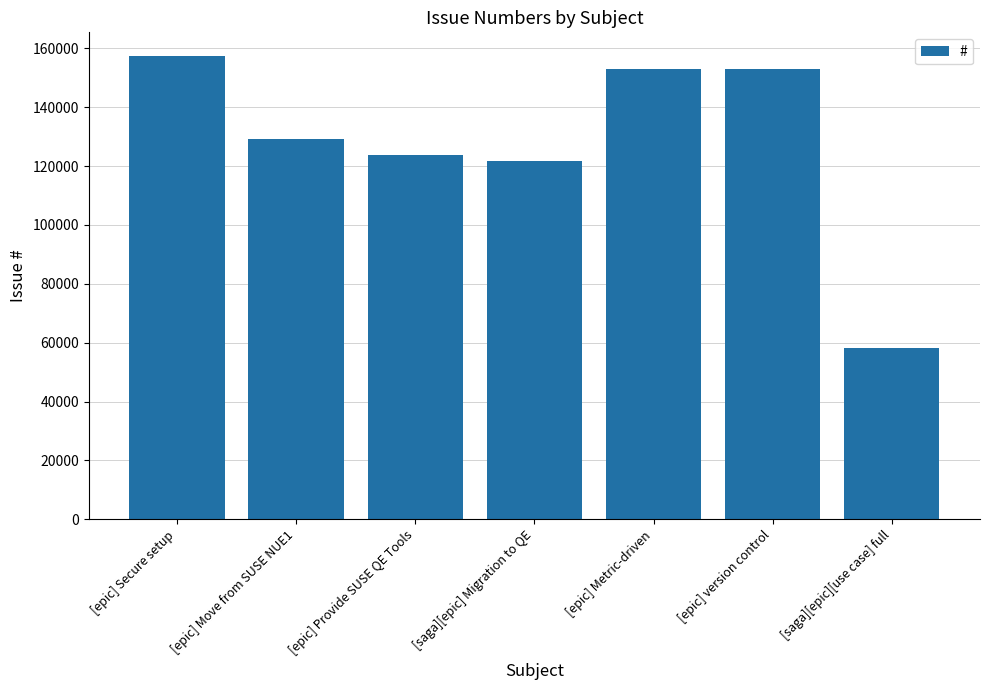

What is the ratio of the value at [saga][epic][use case] full to the value at [epic] Move from SUSE NUE1?

0.5